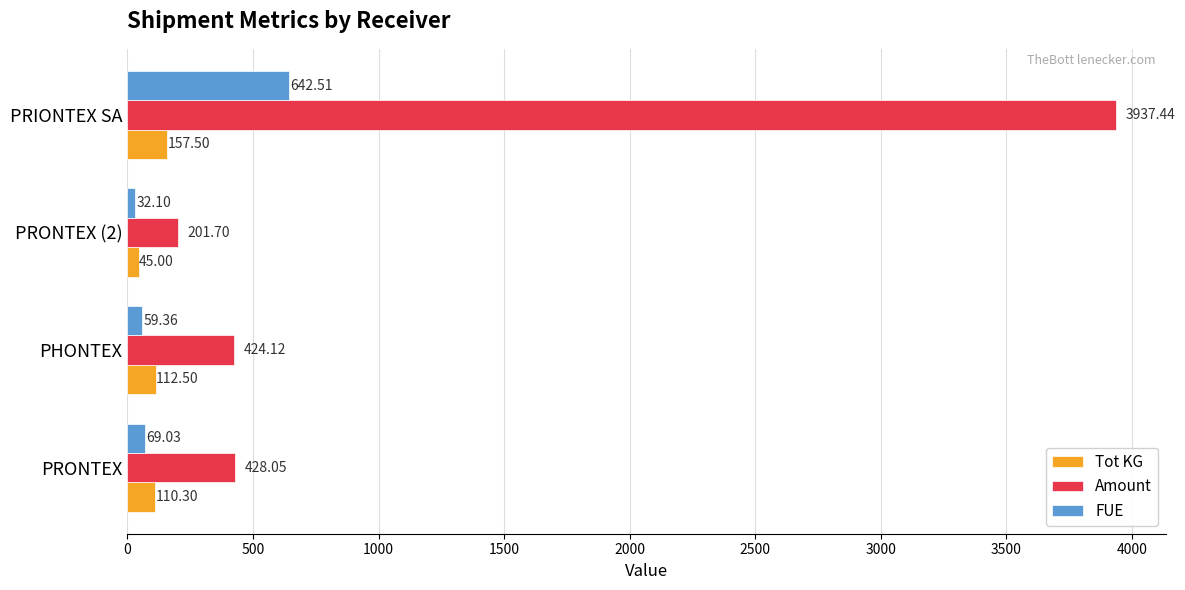

At how many categories does at least one series exceed 3410?

1